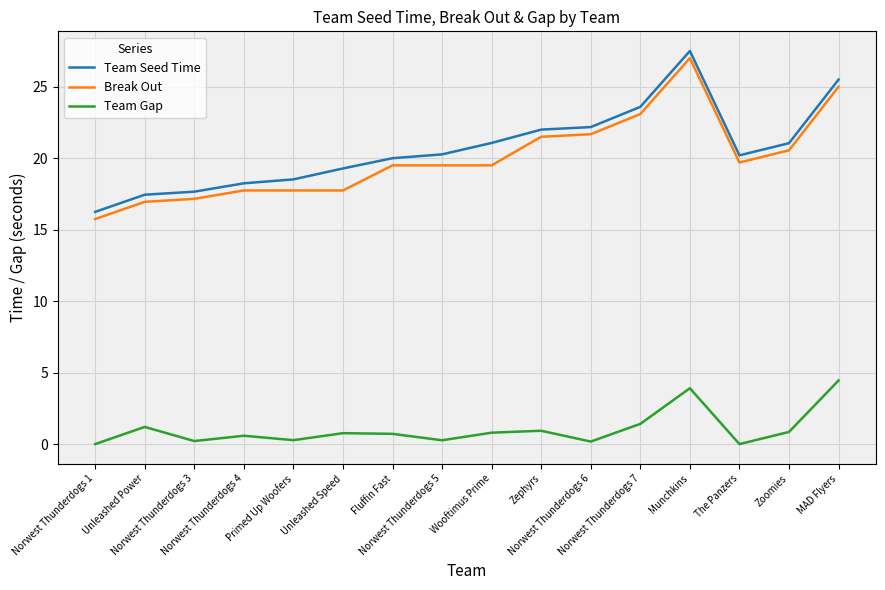

What is the total value across all series at Fluffin Fast?

40.2